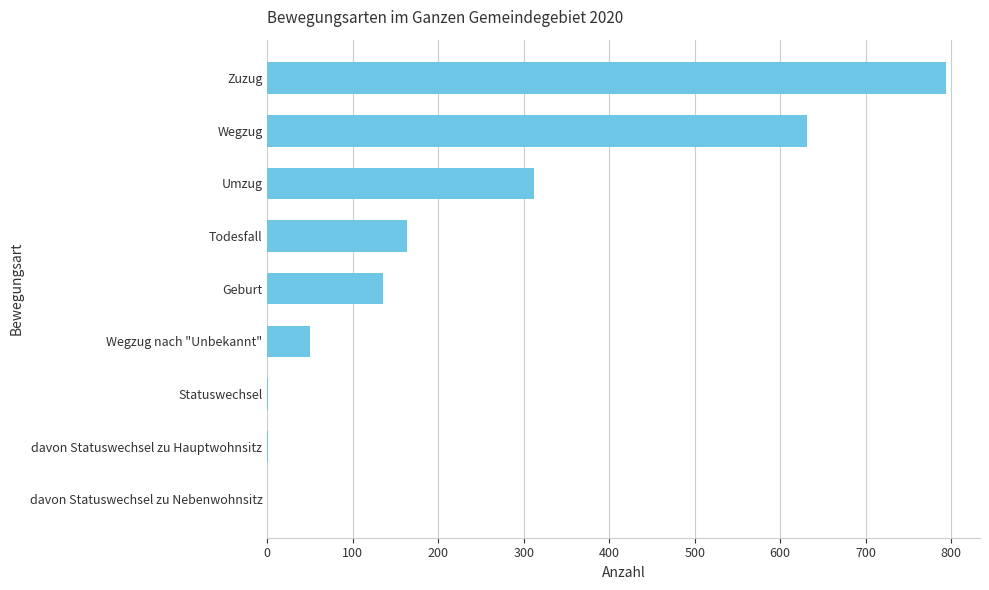

Where is the data nearest to the value 397?

Umzug